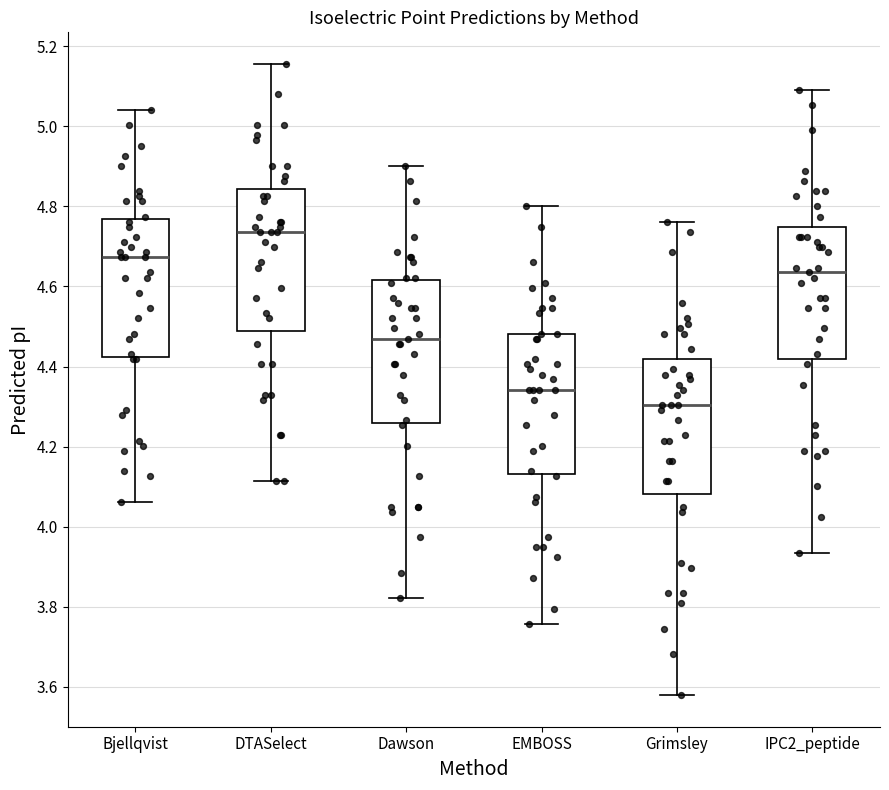

Reading left to right, read every box against the y-axis: the position of its median line, the range the box covers, and the ends of its whiskers. The values are not printed on the chart, so give them approximately, as read against the axis.

Bjellqvist: median 4.68, box 4.42 to 4.76, whiskers 4.06 to 5.04
DTASelect: median 4.74, box 4.48 to 4.84, whiskers 4.12 to 5.16
Dawson: median 4.46, box 4.26 to 4.62, whiskers 3.82 to 4.90
EMBOSS: median 4.34, box 4.14 to 4.48, whiskers 3.76 to 4.80
Grimsley: median 4.30, box 4.08 to 4.42, whiskers 3.58 to 4.76
IPC2_peptide: median 4.64, box 4.42 to 4.74, whiskers 3.94 to 5.10